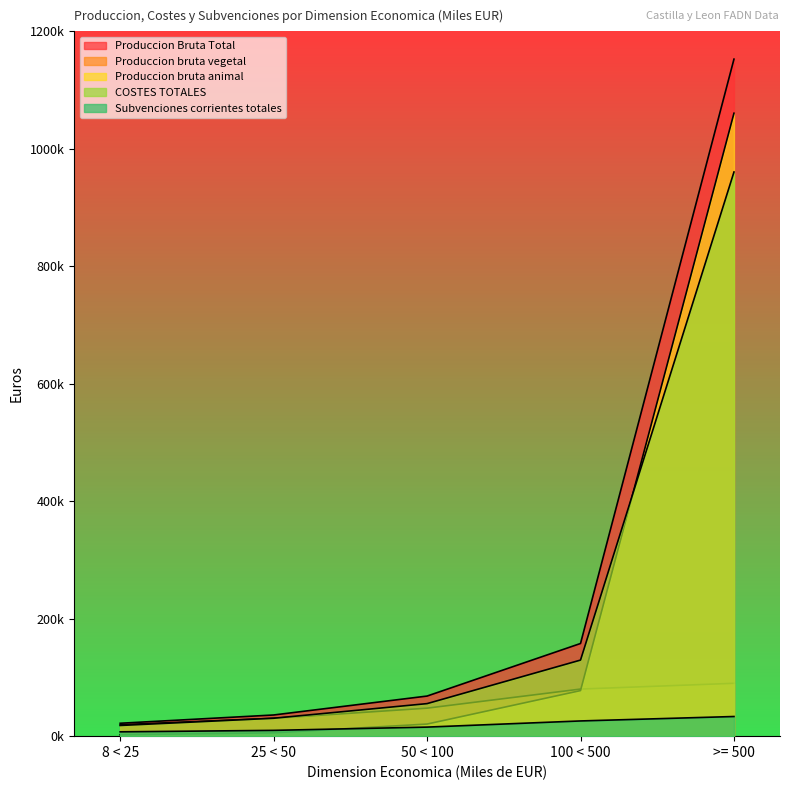

Where does the Produccion bruta vegetal series first go above 47677?

100 < 500